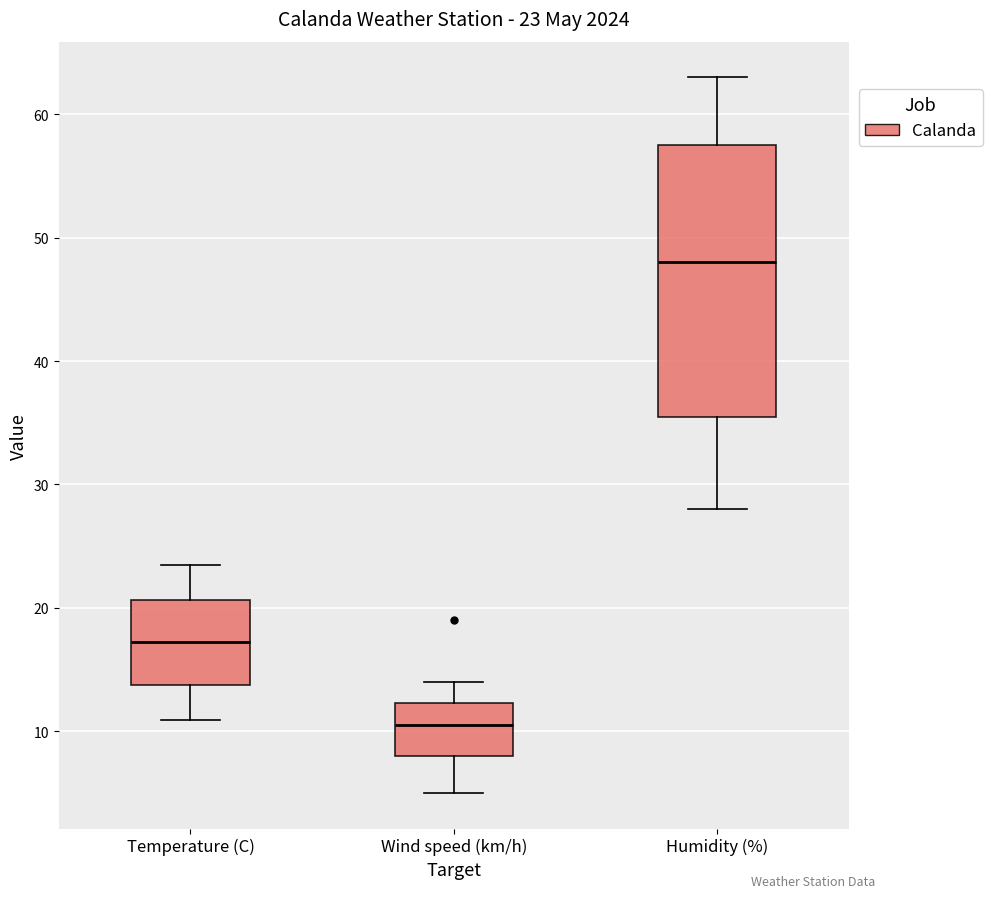

Which box has the highest median line?

Humidity (%)